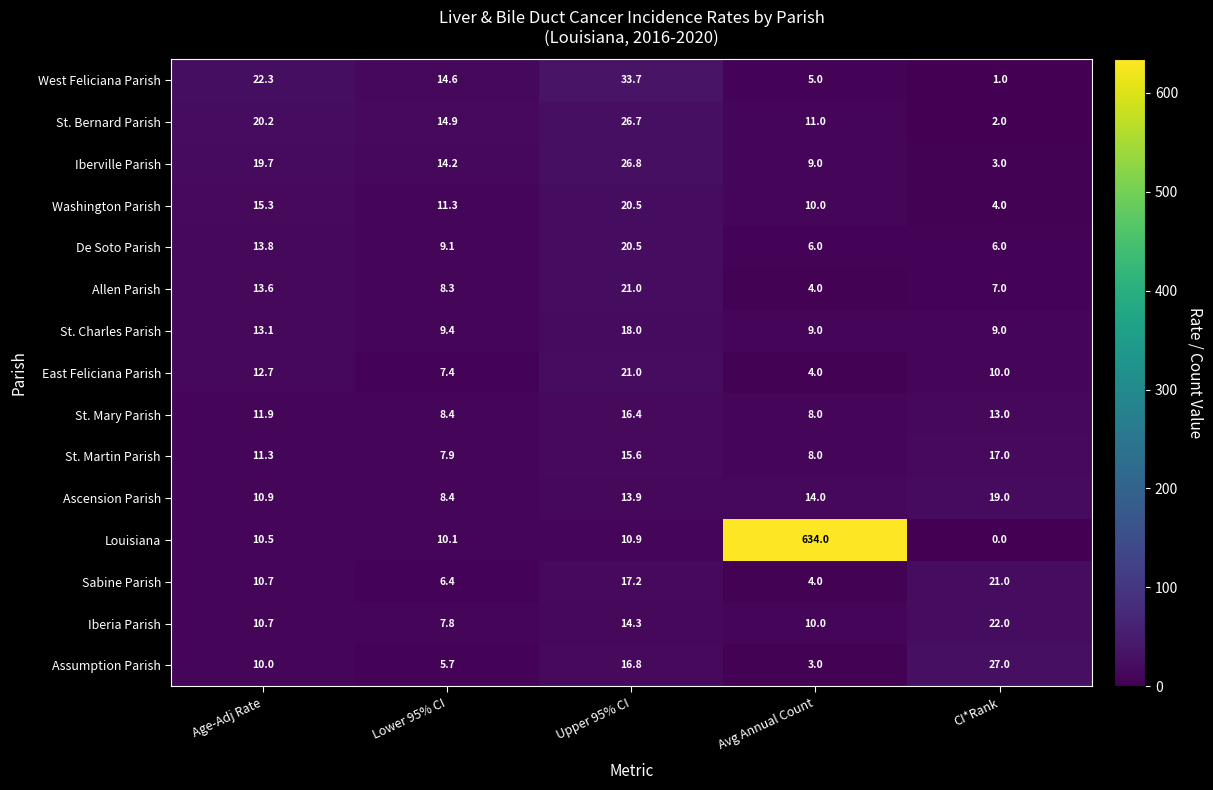

Count the number of data series in this chart.

15